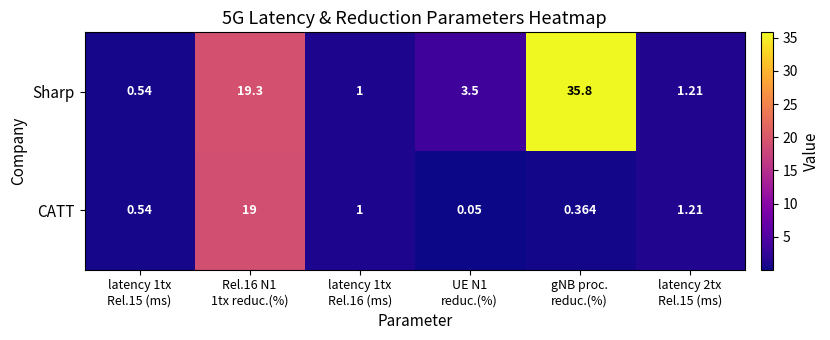

At which category does the chart reach its minimum across all series?

UE N1
reduc.(%)